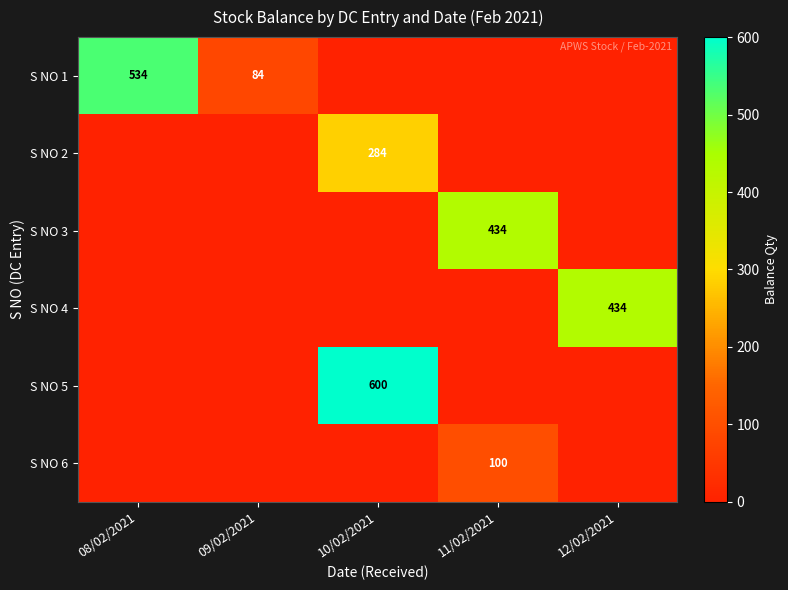

What is the sum of the S NO 4 values at 12/02/2021 and 10/02/2021?

434